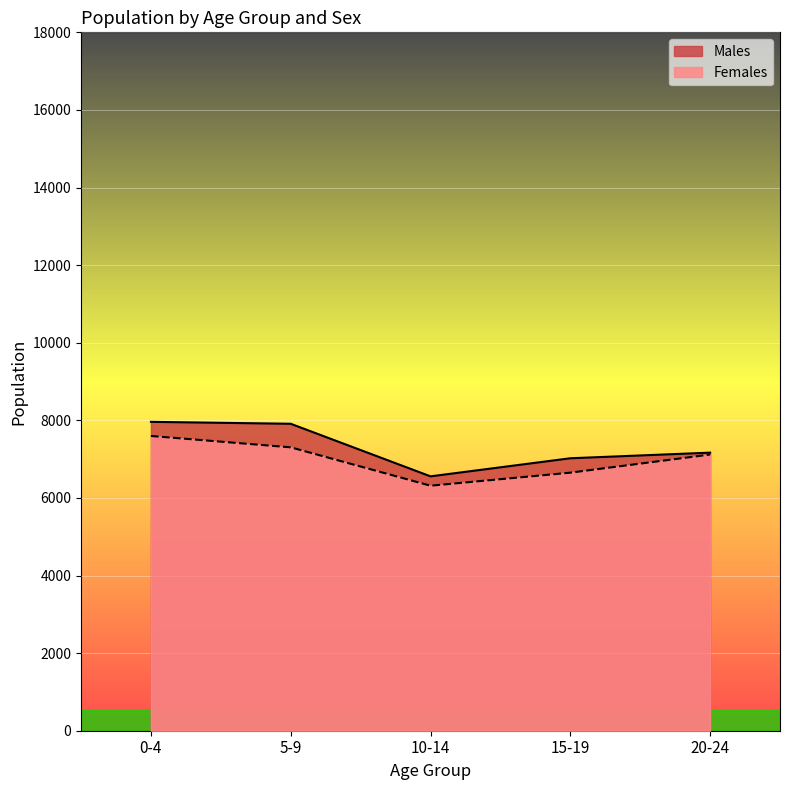

What is the lowest value of the Males series?

6556